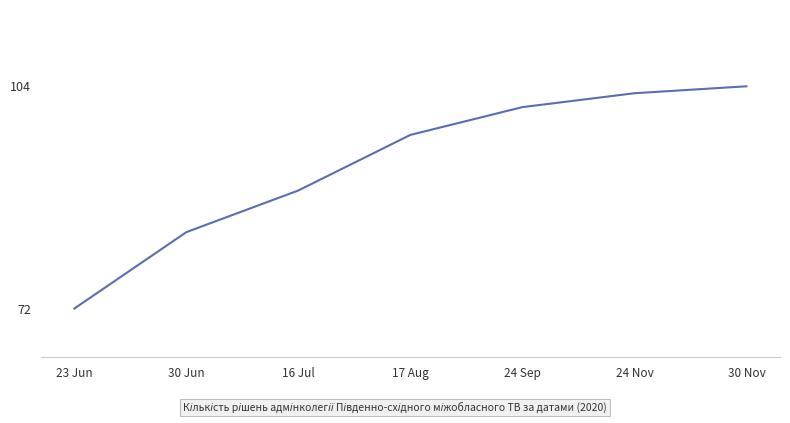

What is the greatest value displayed?

104